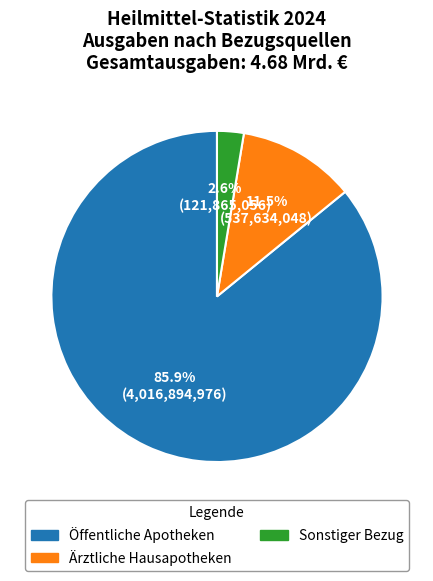

How much of the chart is everything except Ärztliche Hausapotheken?

88.5%